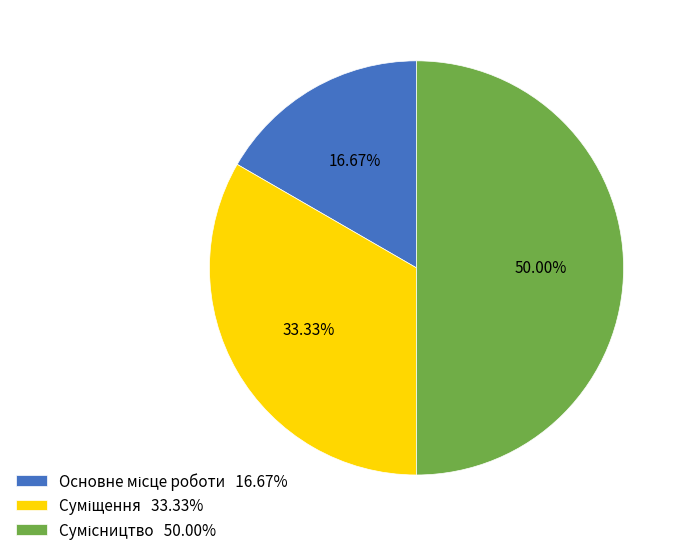

To the nearest percent, what is the average slice percentage?

33%